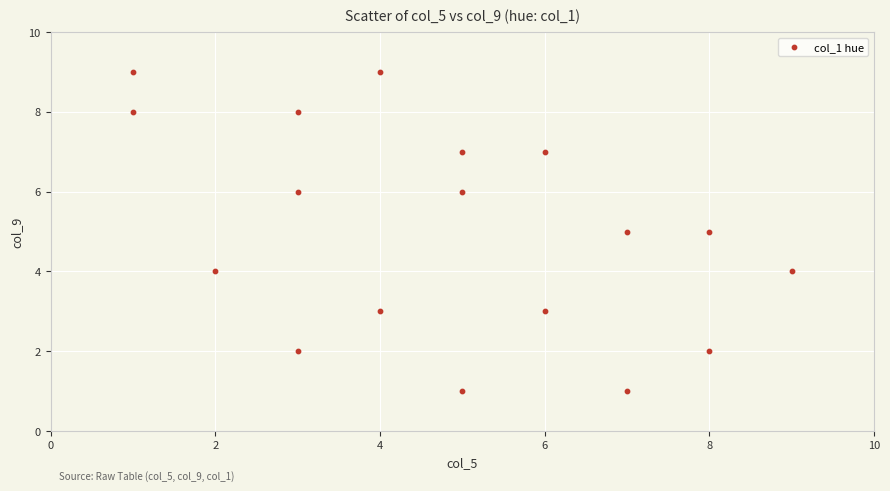

What is the range of Y values (max minus min)?

8